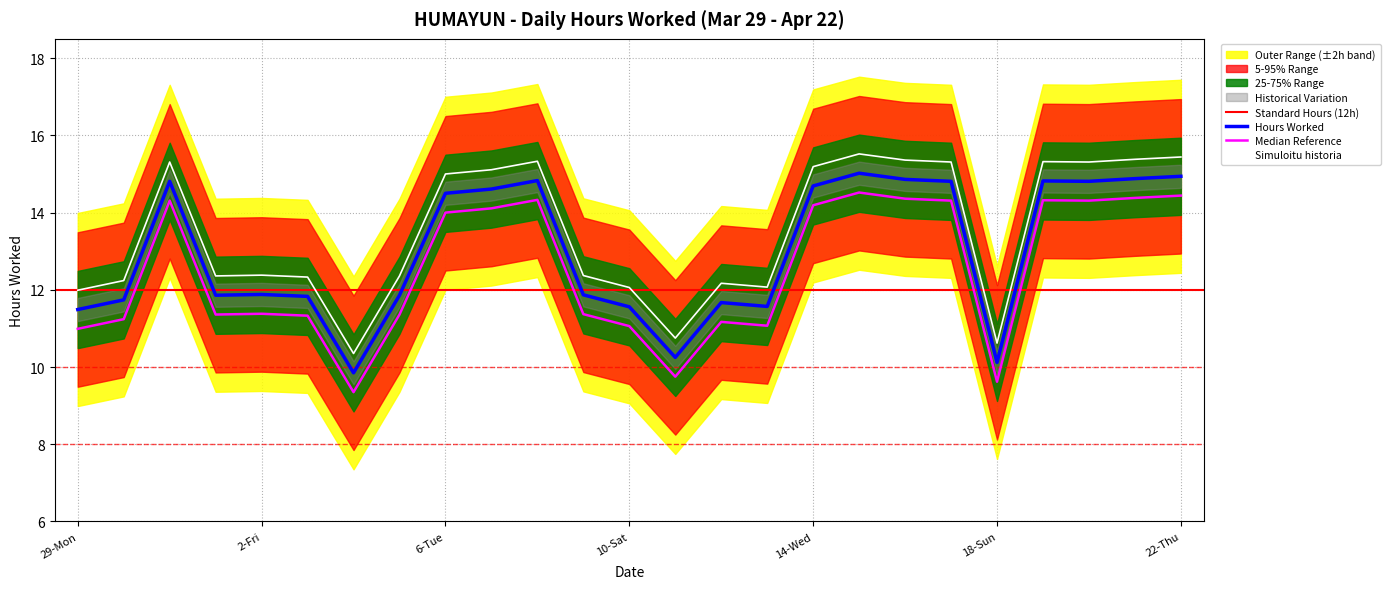

True or false: Upper Band and Hours Worked intersect in this chart.

False